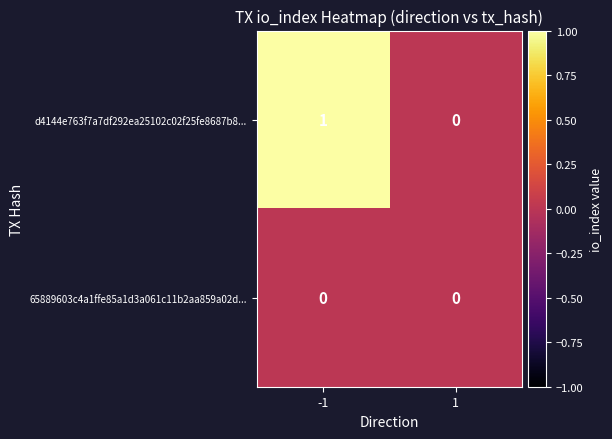

Which series has the widest spread of values?

d4144e763f7a7df292ea25102c02f25fe8687b8...